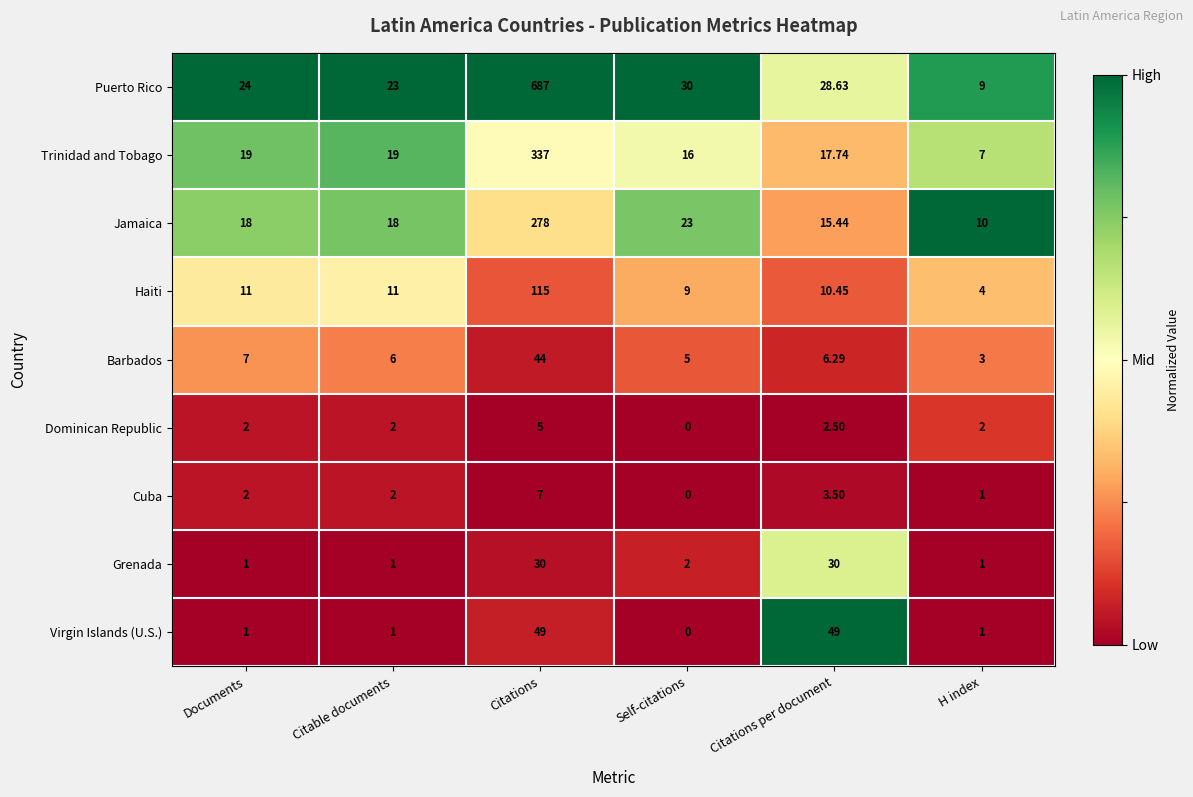

List the series in order of their peak value, lowest first.

Dominican Republic, Cuba, Grenada, Barbados, Virgin Islands (U.S.), Haiti, Jamaica, Trinidad and Tobago, Puerto Rico